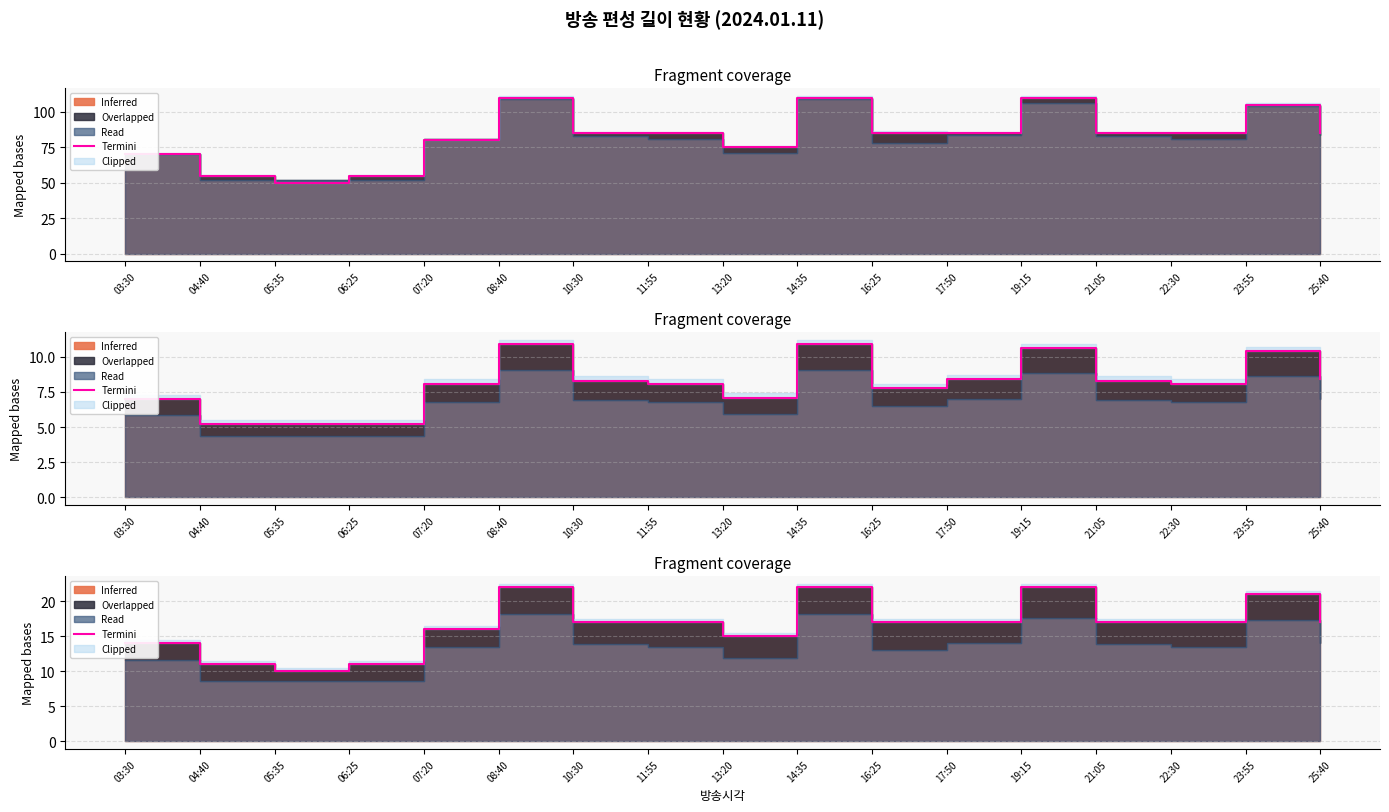

Reading left to right, list all the values displayed in this chart.

03:30=14	04:40=11	05:35=10	06:25=11	07:20=16	08:40=22	10:30=17	11:55=17	13:20=15	14:35=22	16:25=17	17:50=17	19:15=22	21:05=17	22:30=17	23:55=21	25:40=17